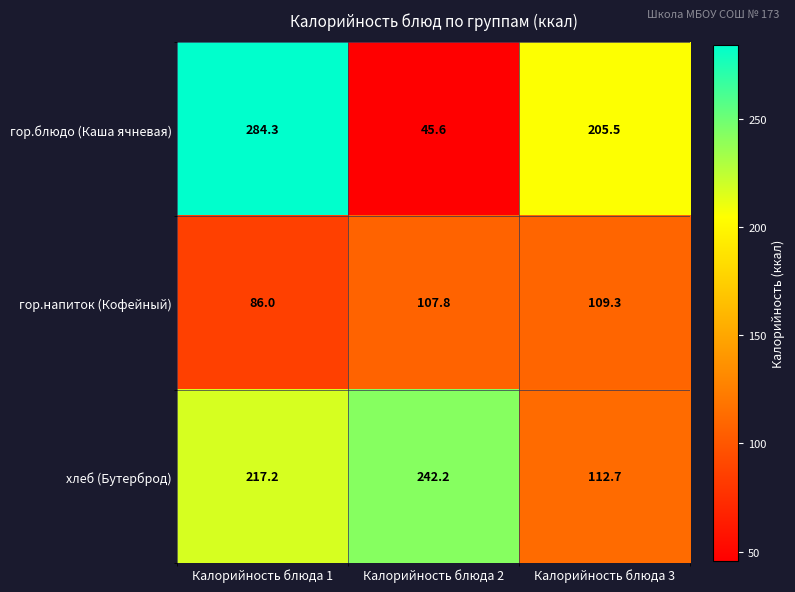

What is the lowest value of the гор.блюдо (Каша ячневая) series?

45.6